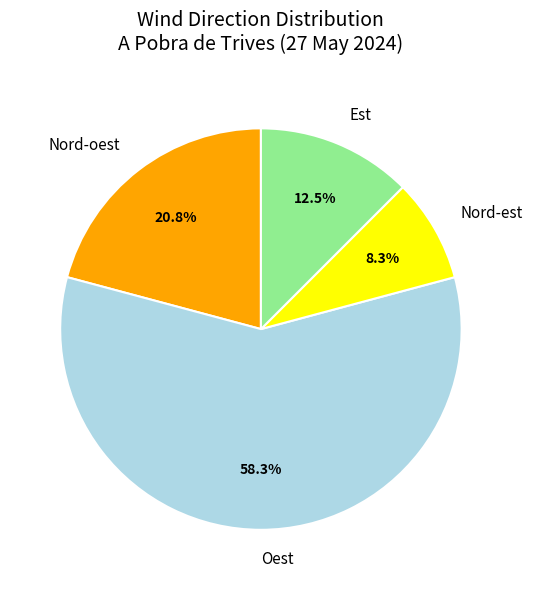

Rank the categories by value from lowest to highest.

Nord-est, Est, Nord-oest, Oest